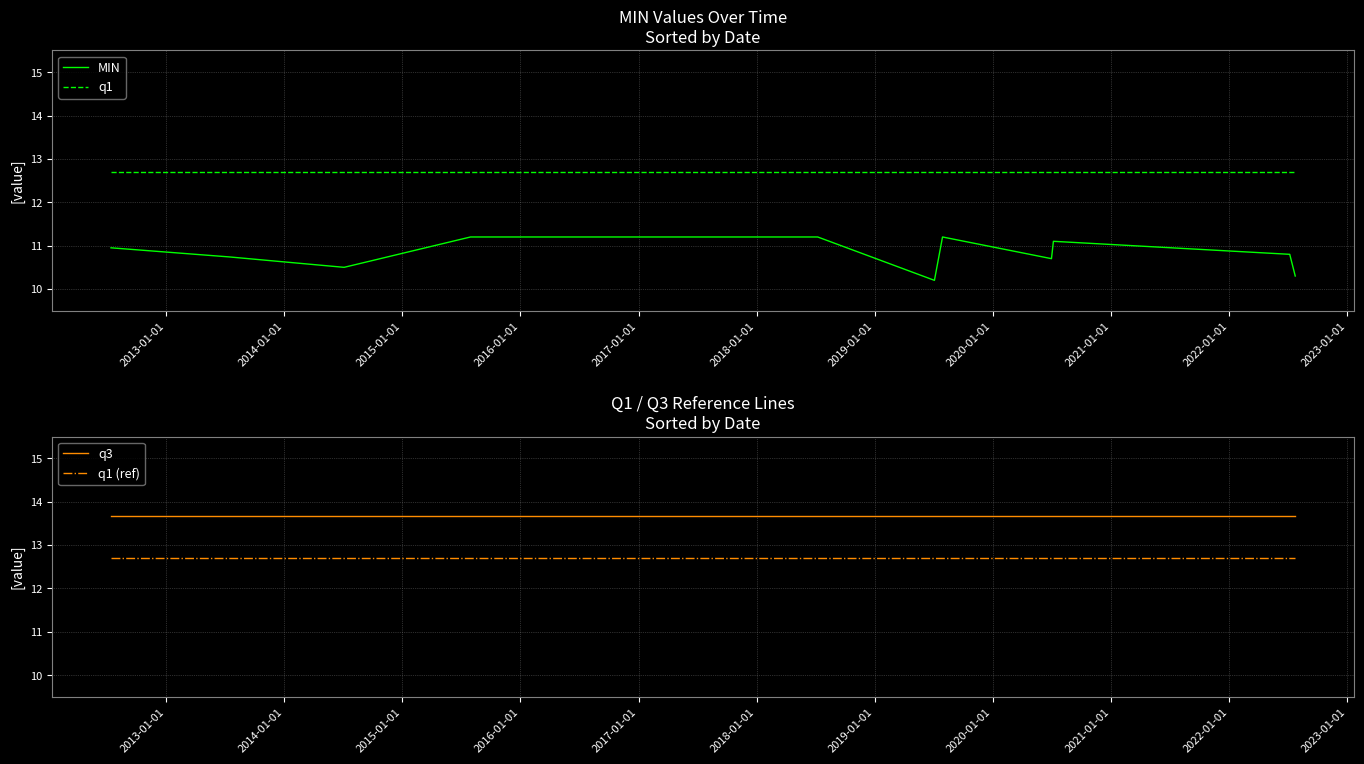

True or false: MIN and q1 intersect in this chart.

False